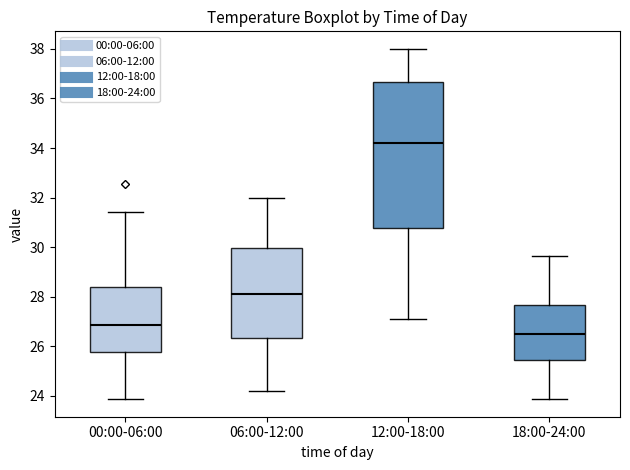

Reading left to right, read every box against the y-axis: the position of its median line, the range the box covers, and the ends of its whiskers. The values are not printed on the chart, so give them approximately, as read against the axis.

00:00-06:00: median 26.8, box 25.8 to 28.4, whiskers 23.8 to 31.4
06:00-12:00: median 28.2, box 26.4 to 30.0, whiskers 24.2 to 32.0
12:00-18:00: median 34.2, box 30.8 to 36.6, whiskers 27.2 to 38.0
18:00-24:00: median 26.6, box 25.4 to 27.6, whiskers 23.8 to 29.6